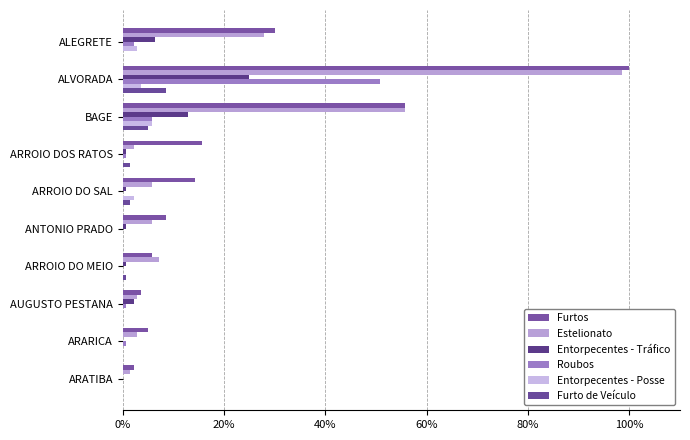

What is the maximum value shown in the chart?

100.0